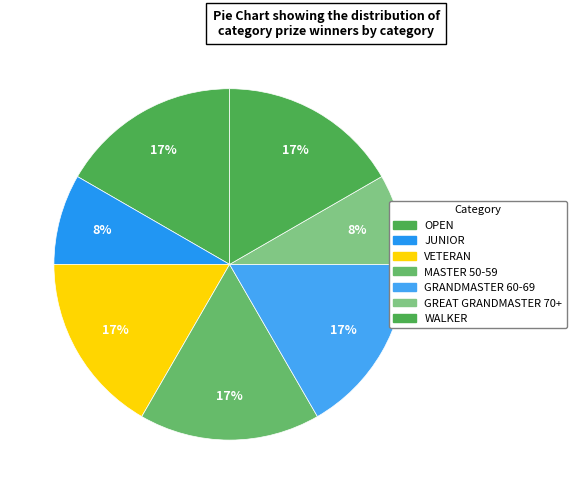

Rank the categories by value from lowest to highest.

JUNIOR, GREAT GRANDMASTER 70+, OPEN, VETERAN, MASTER 50-59, GRANDMASTER 60-69, WALKER